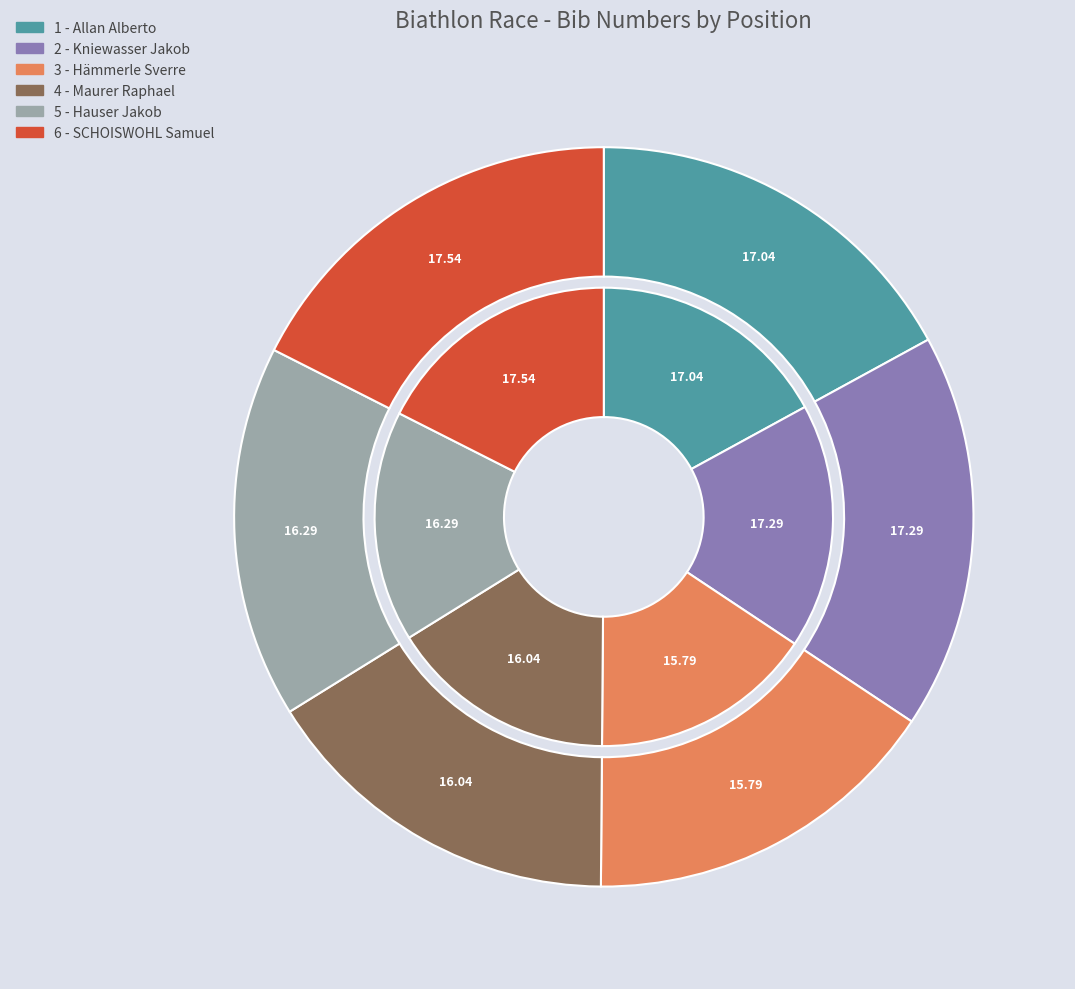

How much of the chart is everything except 6 - SCHOISWOHL Samuel?

82.5%